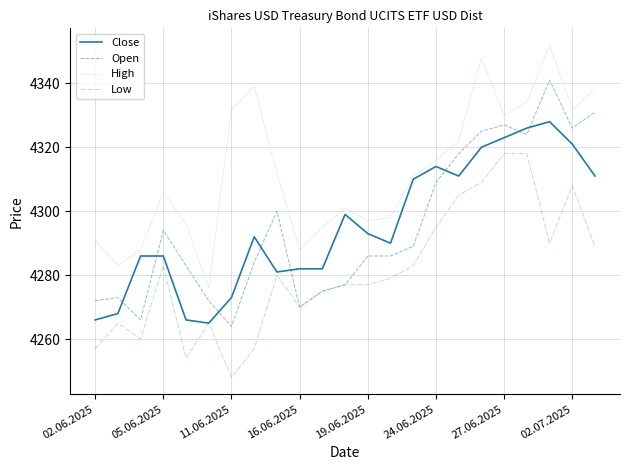

Which series has the largest total across all categories?

High